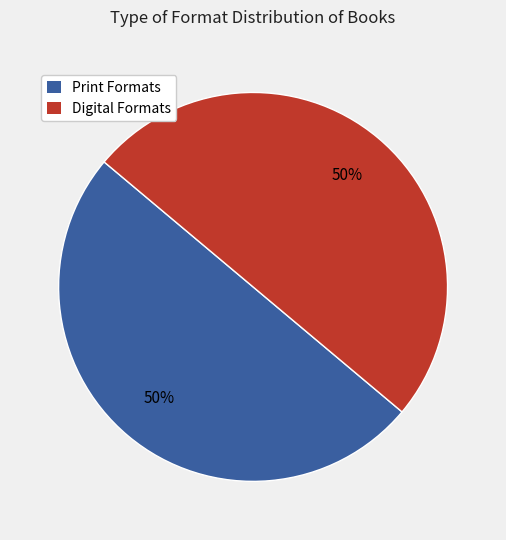

What percentage is the Digital Formats slice, to the nearest percent?

50%